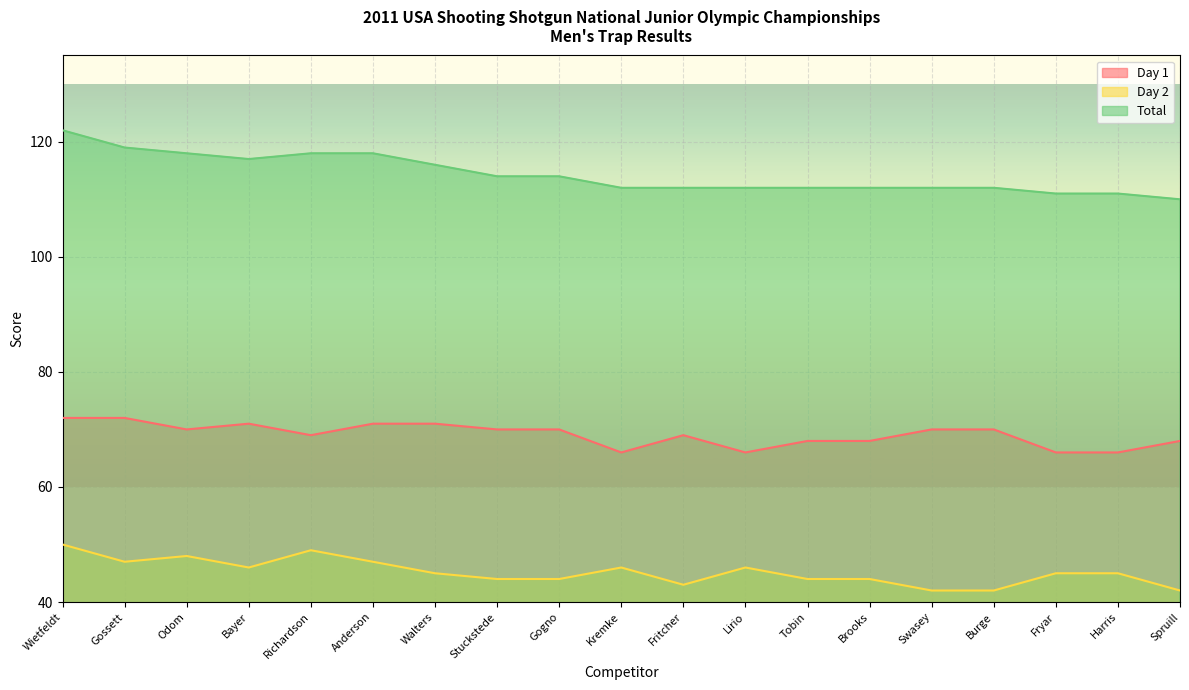

What is the average value of the Total series?

114